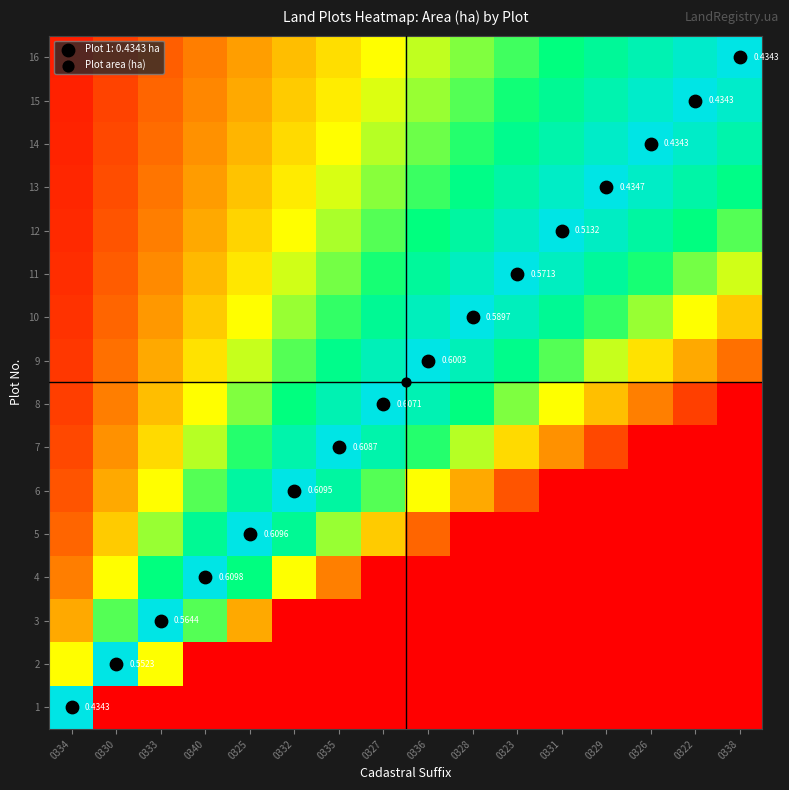

What value does the 11 series have at 0327?

0.7